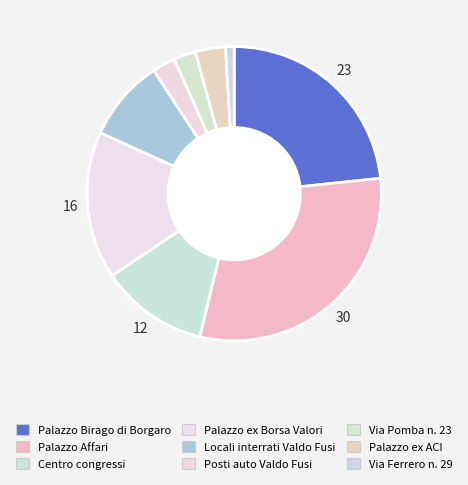

To the nearest percent, what portion does Locali interrati Valdo Fusi represent?

9%